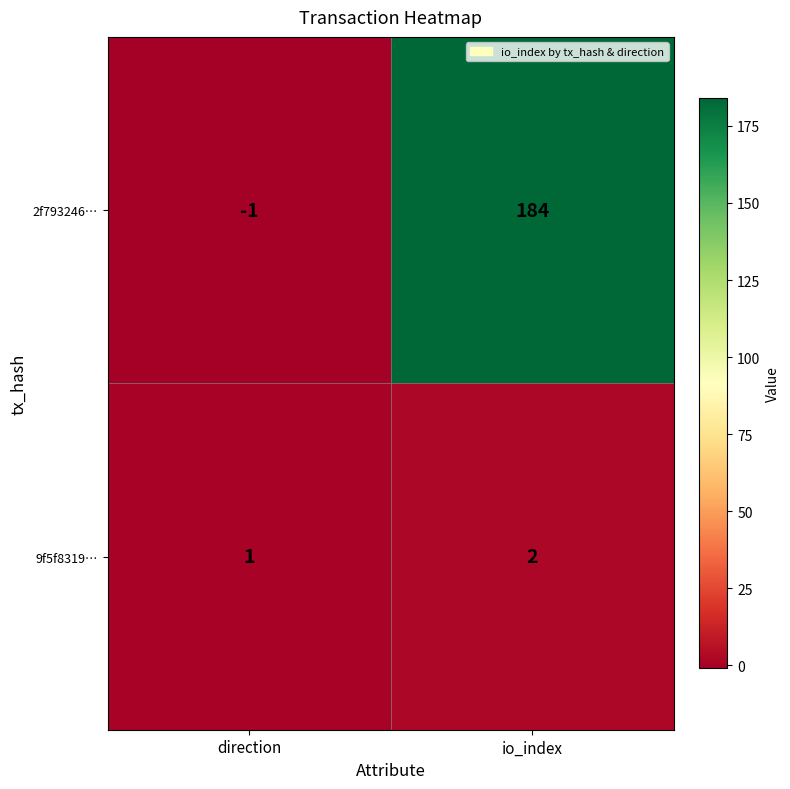

True or false: 2f793246… has a value of 184 at io_index.

True